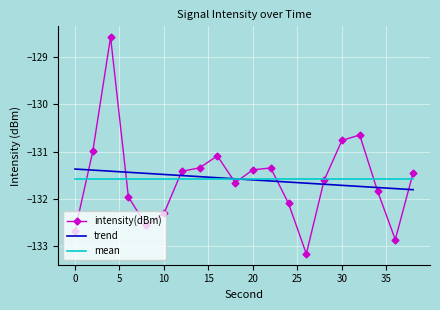

What is the highest value of the trend series?

-131.4